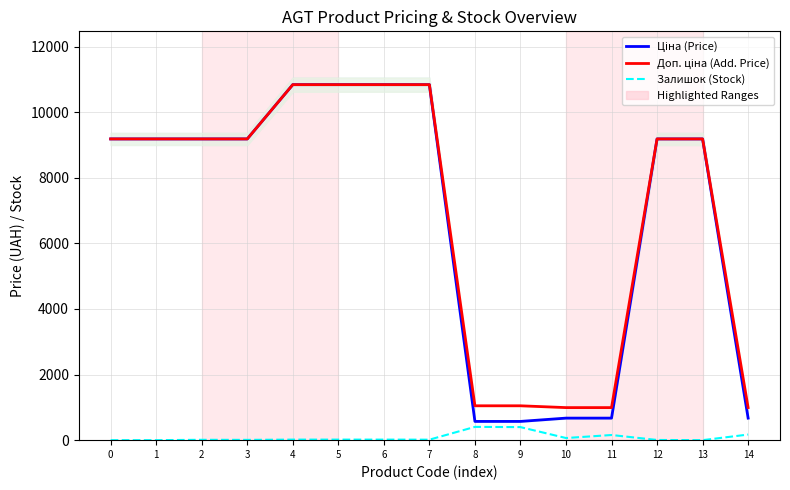

Reading left to right, transcribe all the data shown in this chart.

Ціна (Price): 9185.1	9185.1	9185.1	9185.1	10840.1	10840.1	10840.1	10840.1	571.6	571.6	672.1	672.1	9185.1	9185.1	672.1
Доп. ціна (Add. Price): 9185.1	9185.1	9185.1	9185.1	10840.1	10840.1	10840.1	10840.1	1048.0	1048.0	992.7	992.7	9185.1	9185.1	992.7
Залишок (Stock): 0.0	0.0	11.0	9.0	17.0	17.0	17.0	15.0	405.0	398.0	65.0	157.0	6.0	0.0	171.0